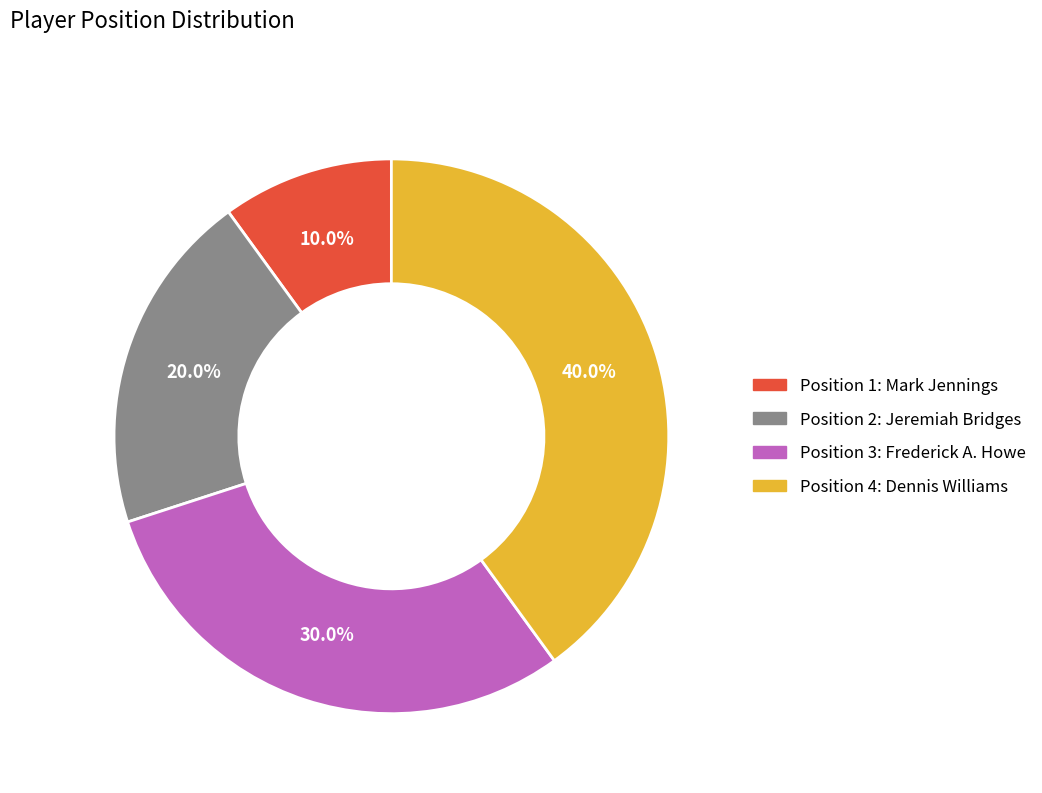

Approximately how many times larger is the value at Position 3: Frederick A. Howe compared to Position 1: Mark Jennings?

3.0